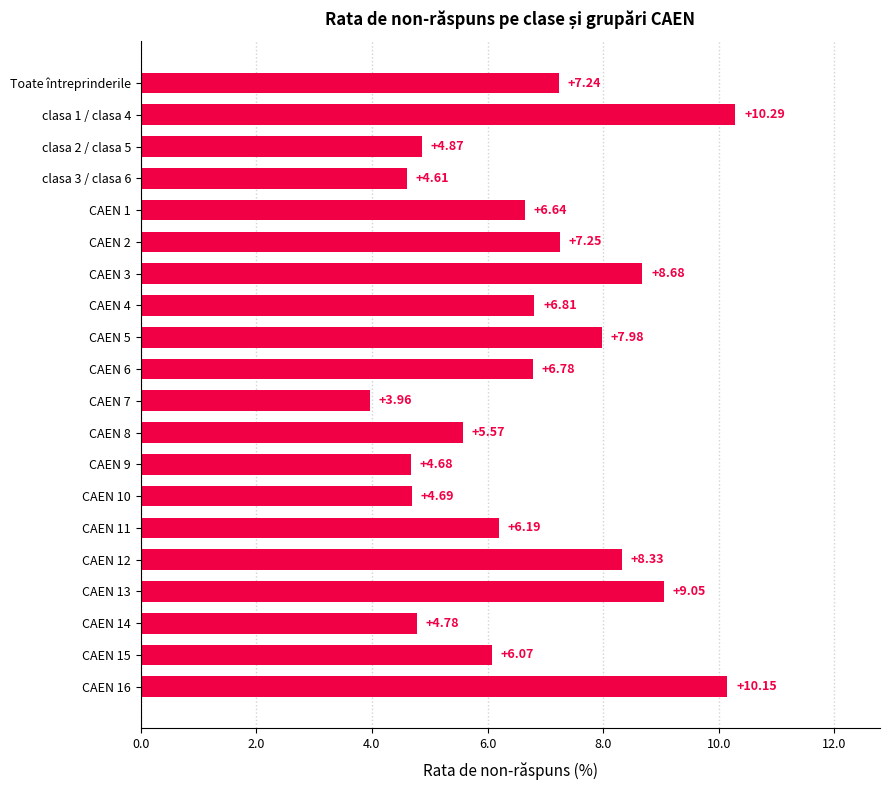

Which category has the lowest value across all series?

CAEN 7